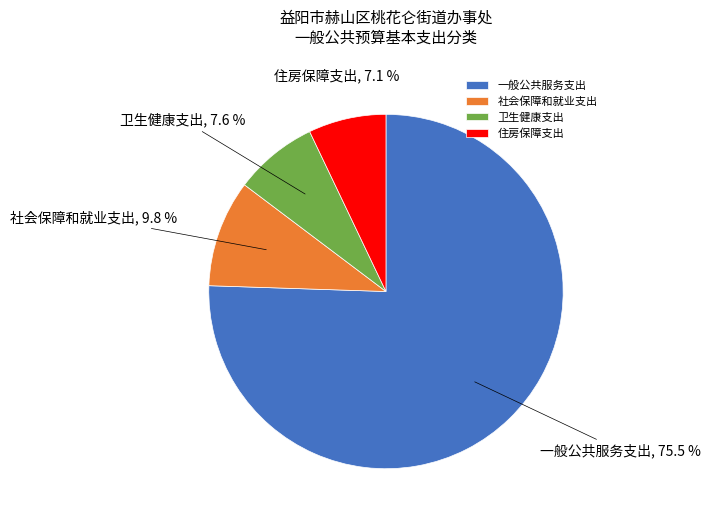

True or false: 一般公共服务支出 accounts for 61% of the total.

False